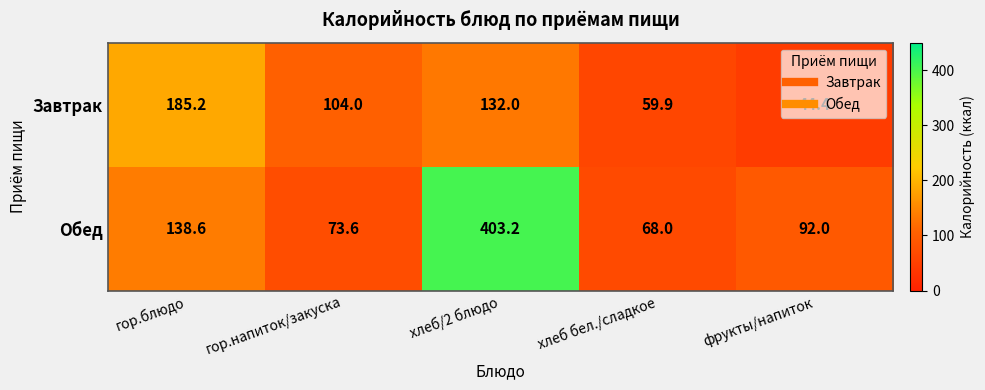

What is the difference between the highest and lowest values at фрукты/напиток?

47.6